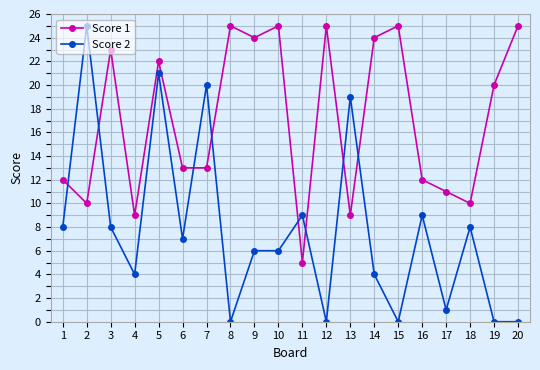

How many interior local peaks does the Score 2 series have?

7